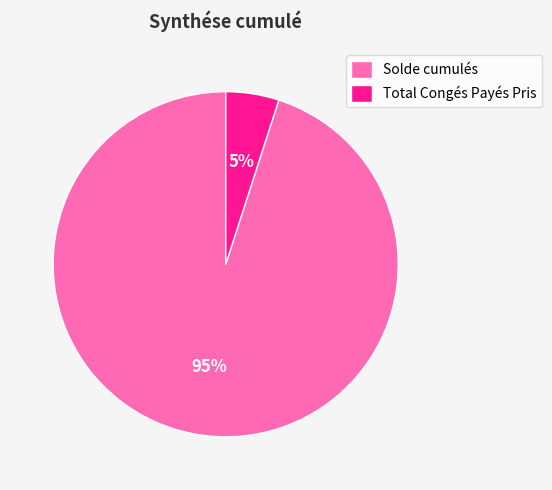

How many slices are in this pie chart?

2